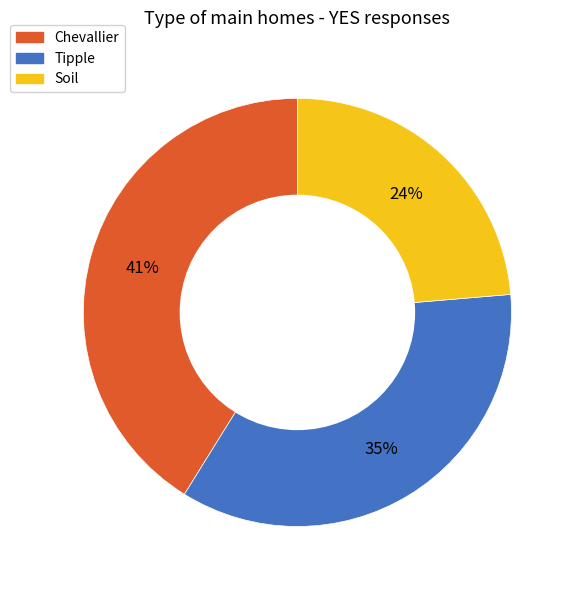

Which category has the smallest portion of the pie?

Soil